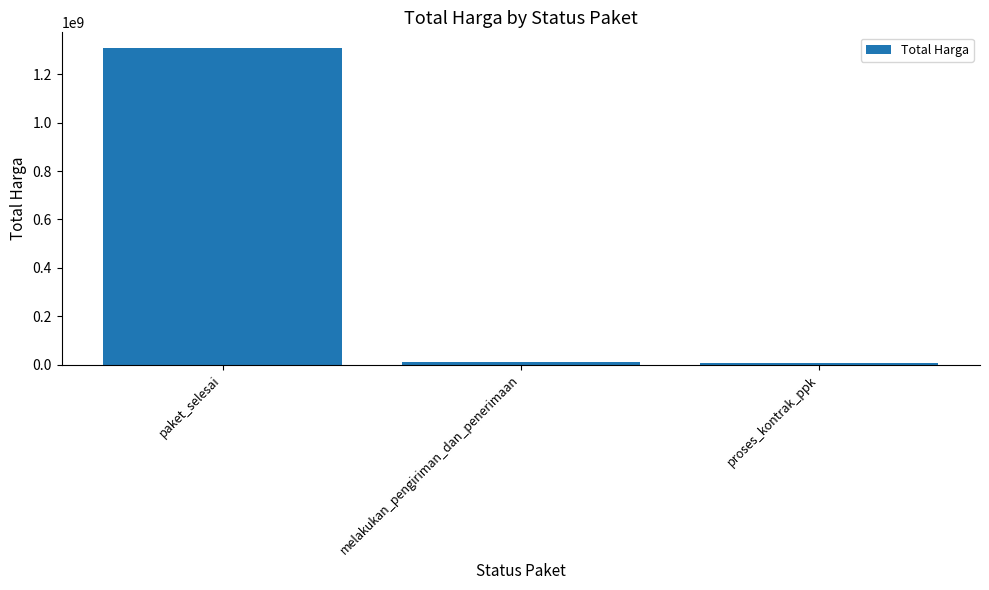

What is the maximum value shown in the chart?

1308325500